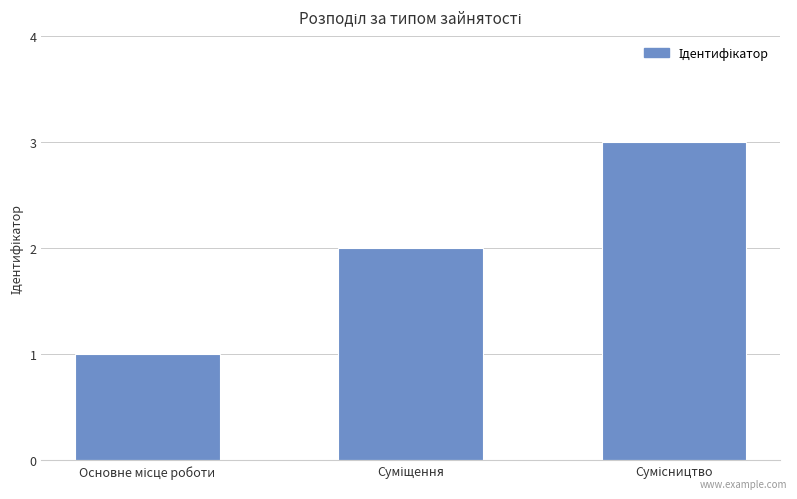

What is the greatest value displayed?

3